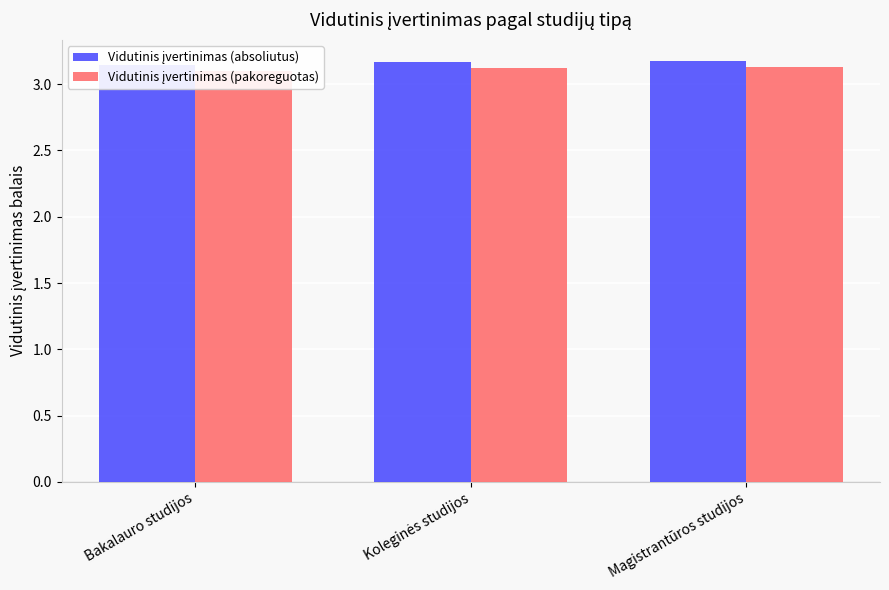

What is the label of the 2nd bar from the right?

Koleginės studijos